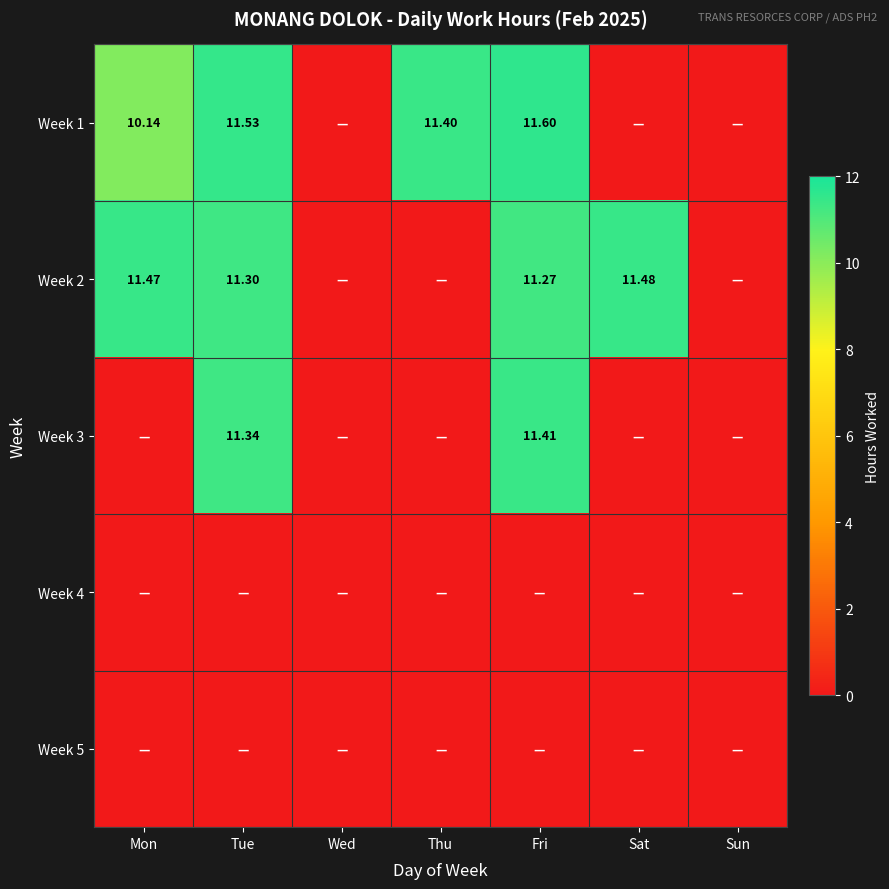

What is the difference between the highest and lowest values at Sat?

11.5